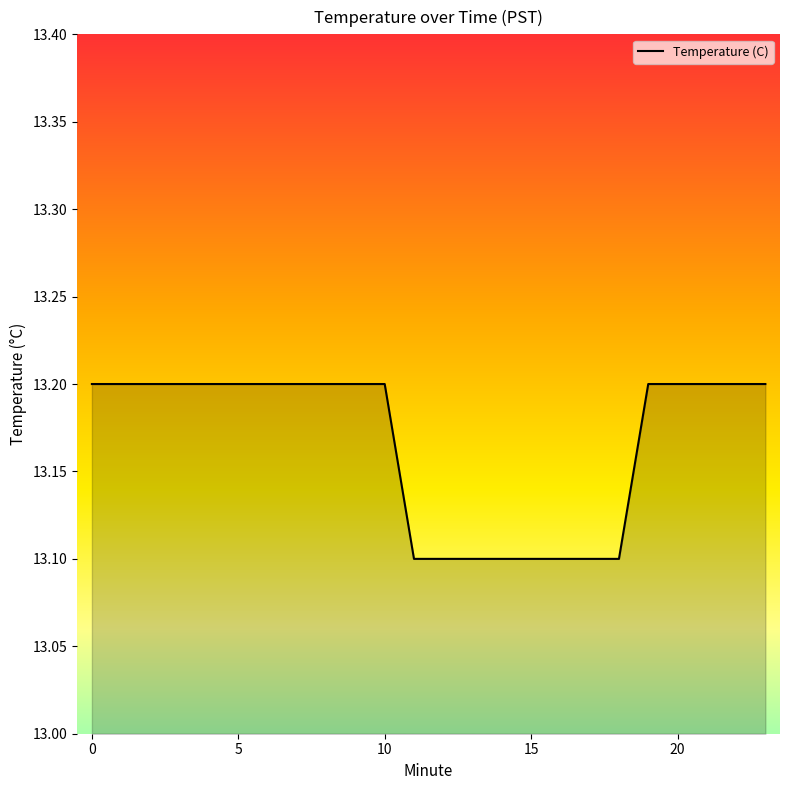

What is the minimum value shown in the chart?

13.1